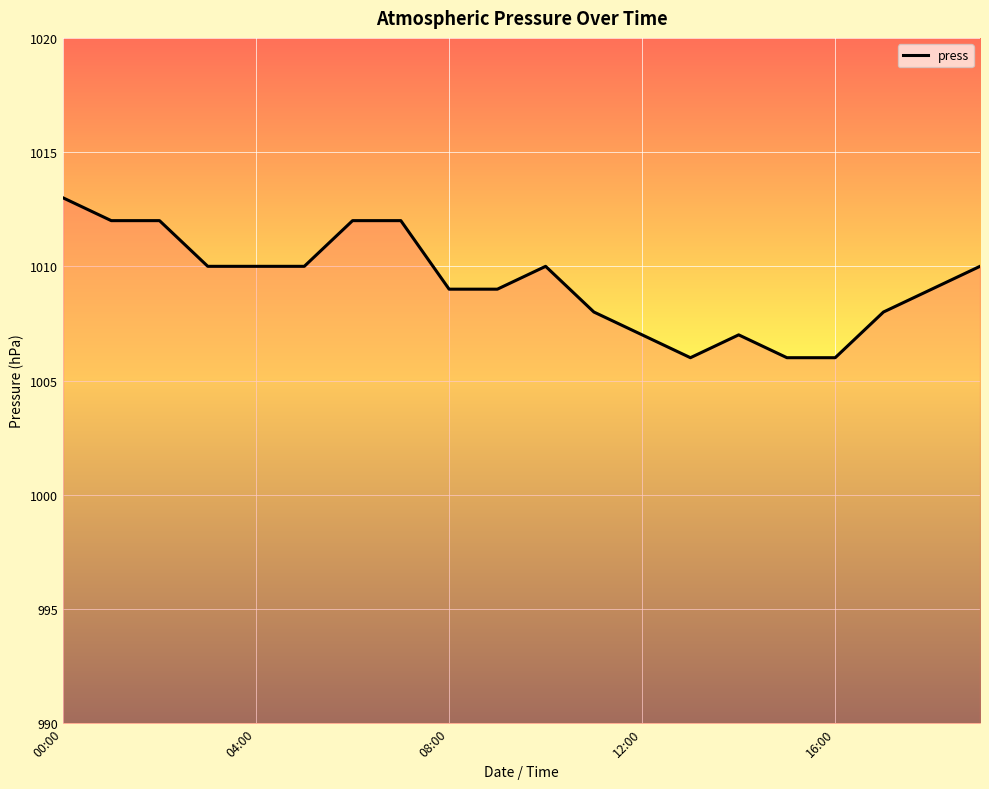

What is the maximum value shown in the chart?

1013